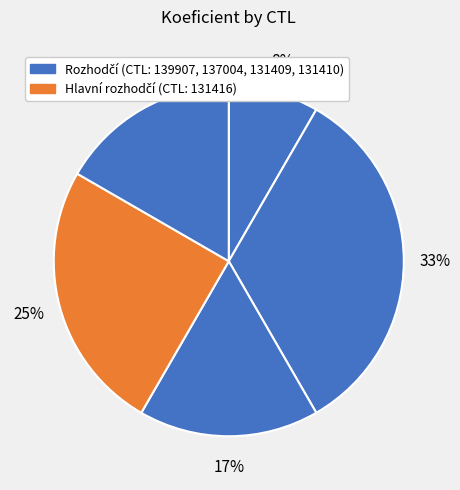

Which category has the smallest portion of the pie?

139907